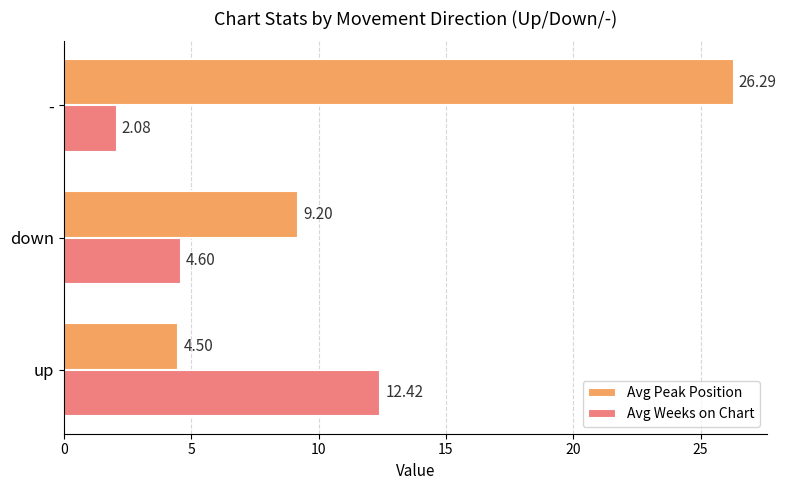

What is the average value of the Avg Peak Position series?

13.3